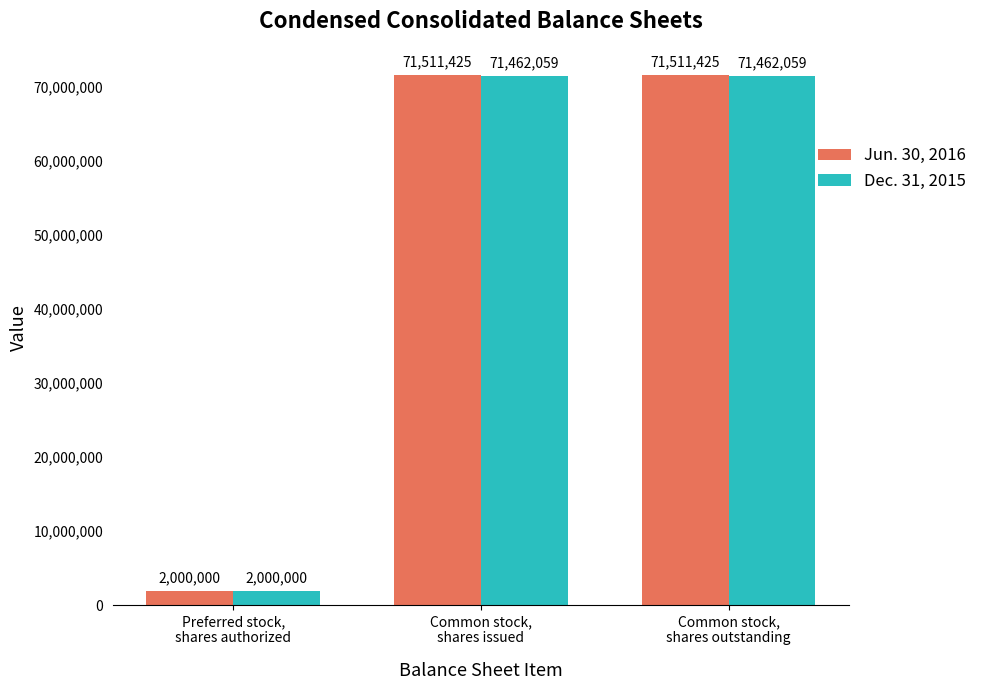

Reading left to right, transcribe all the data shown in this chart.

Jun. 30, 2016: 2000000	71511425	71511425
Dec. 31, 2015: 2000000	71462059	71462059